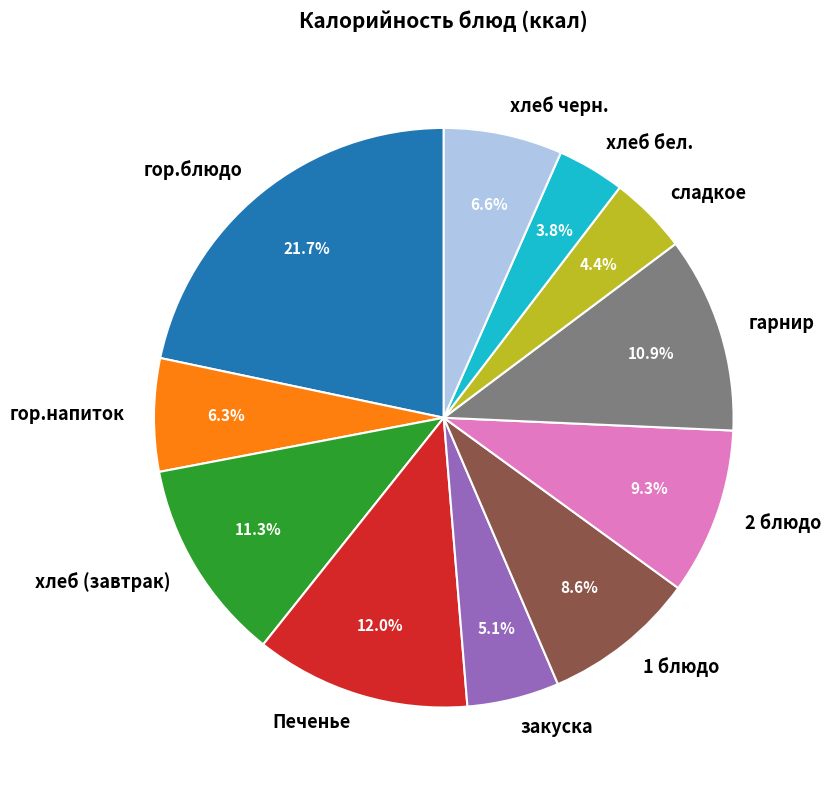

To the nearest percent, what is the combined percentage of хлеб черн. and хлеб (завтрак)?

18%